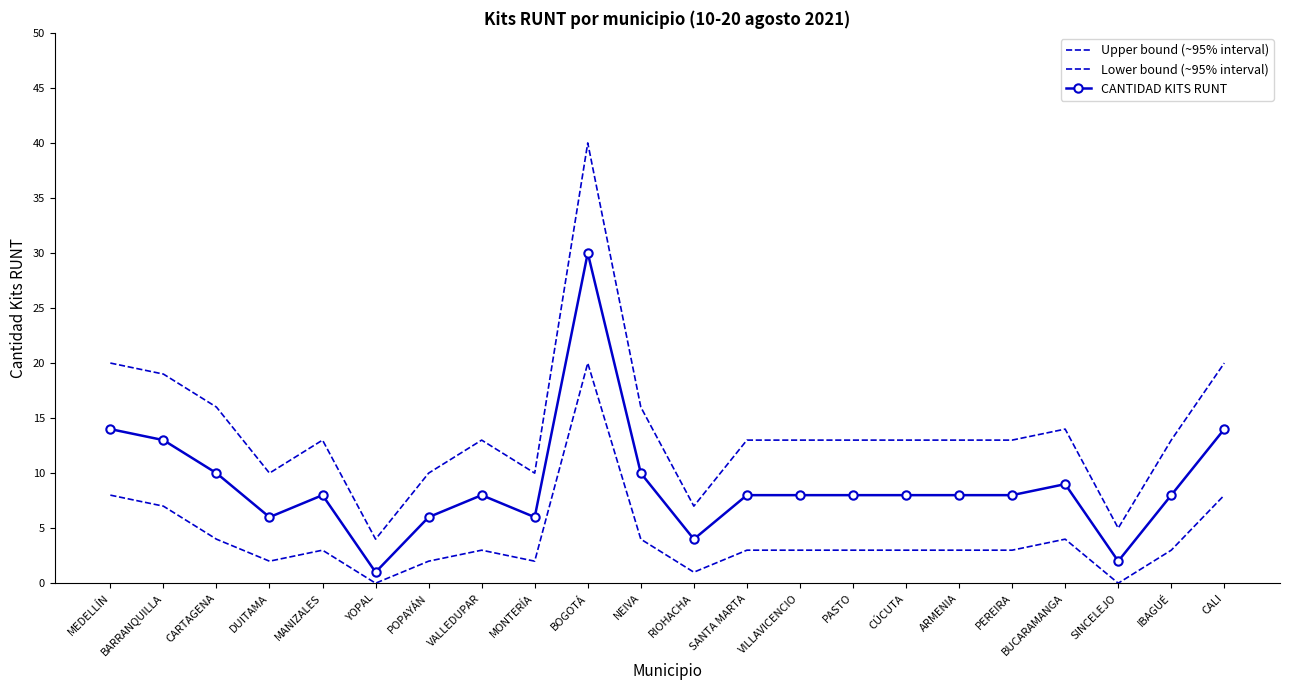

How many lines are shown in the chart?

3